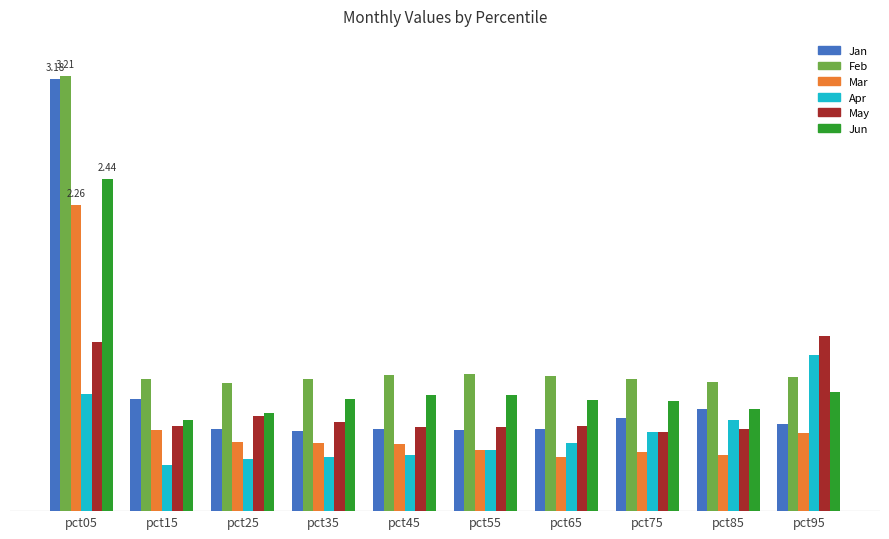

What is the average value of the Jan series?

0.9